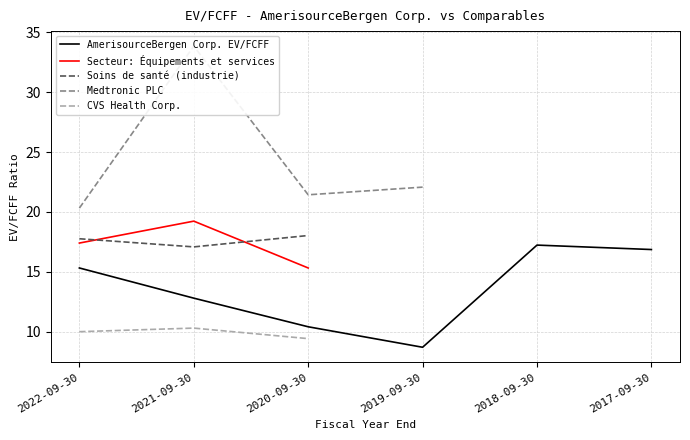

List the series in order of their peak value, highest first.

Medtronic PLC, Secteur: Équipements et services, Soins de santé (industrie), AmerisourceBergen Corp. EV/FCFF, CVS Health Corp.